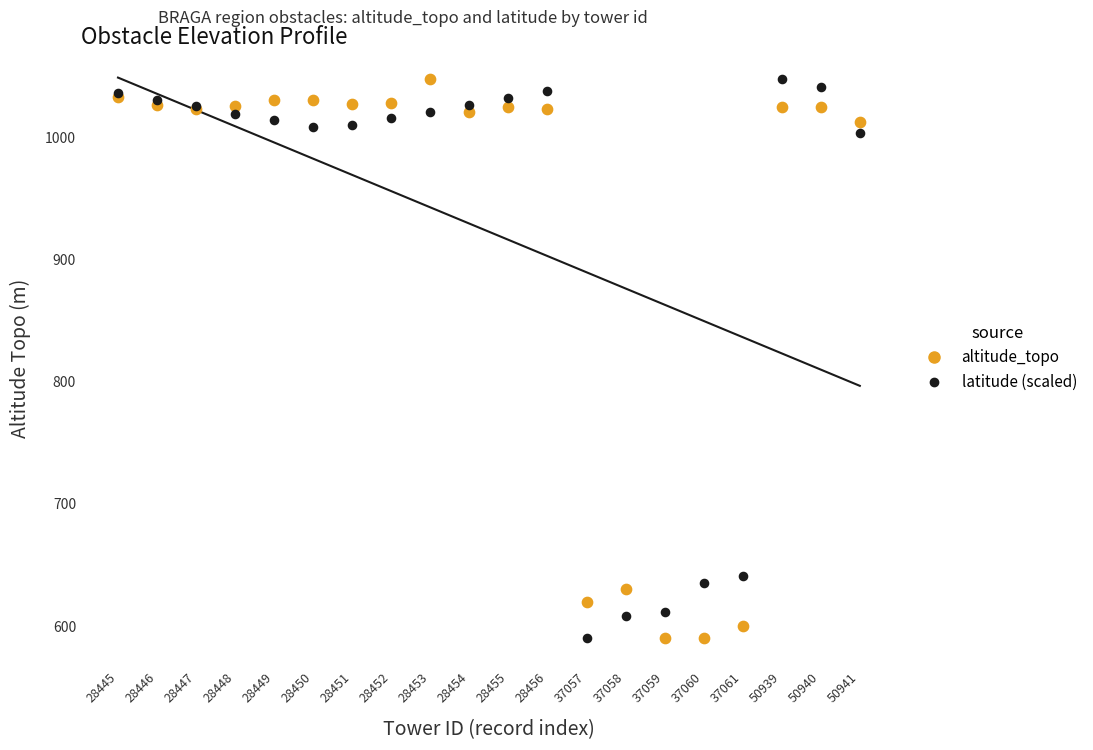

What are all the series names shown in the legend?

altitude_topo, latitude (scaled)